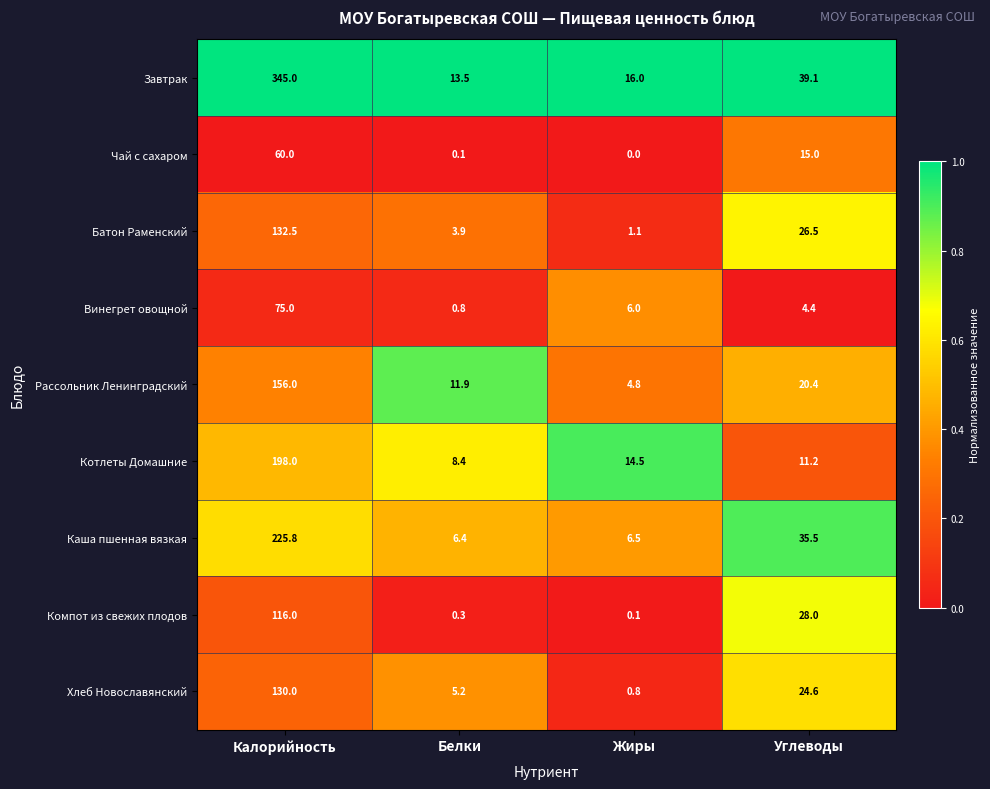

Read the Котлеты Домашние value at Жиры.

14.5